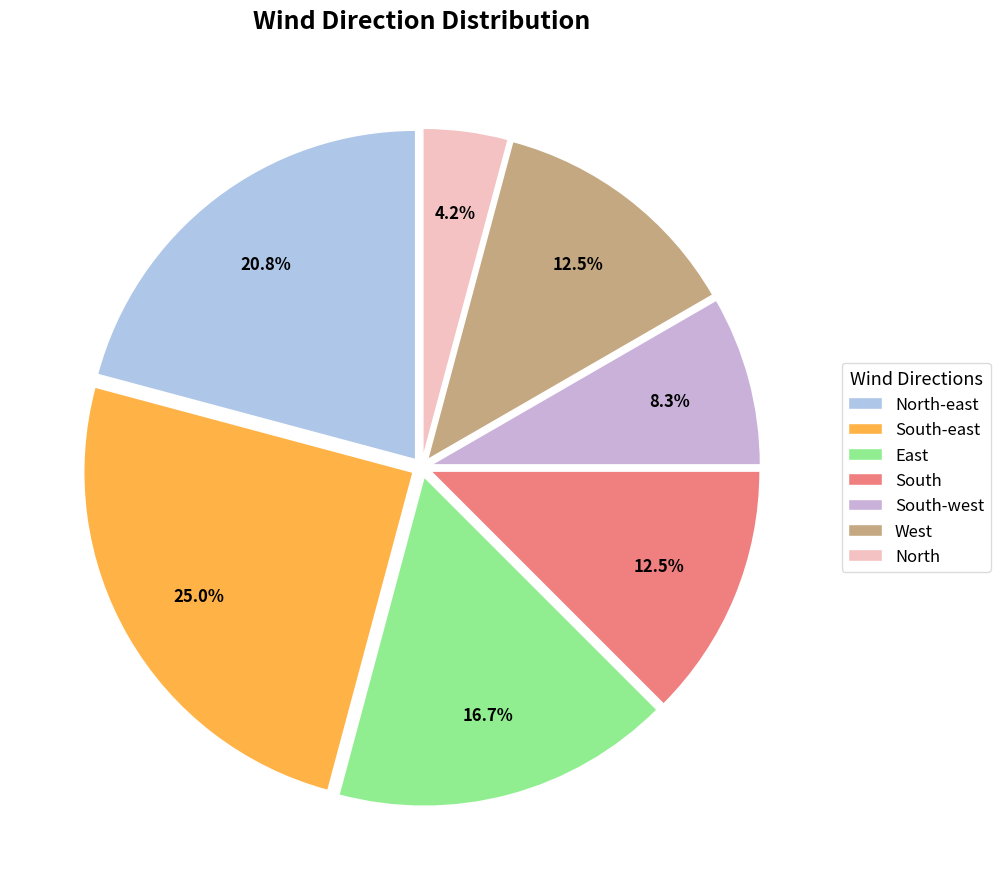

Is it true that North is 4% of the pie?

True